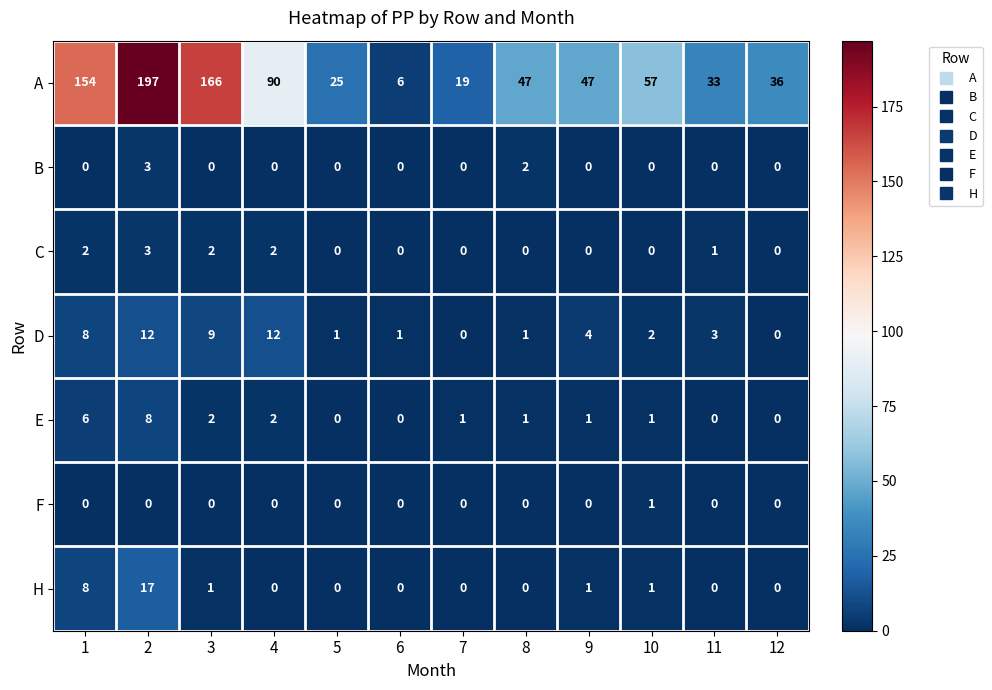

What is the greatest value displayed?

197